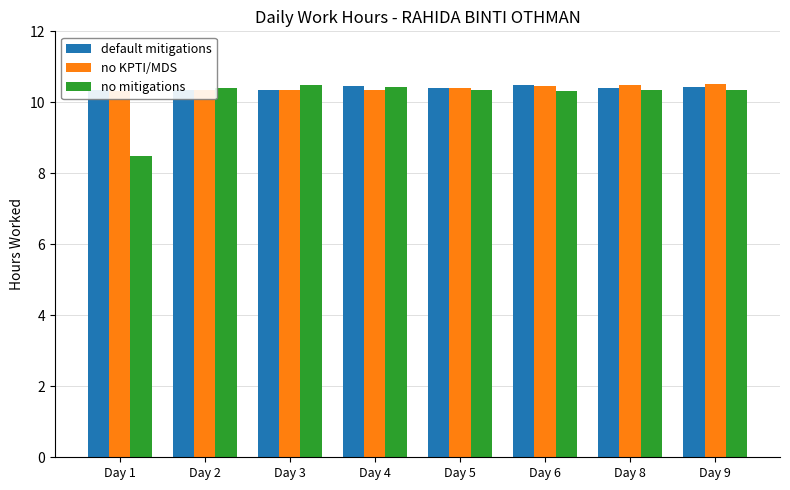

At which category is the sum across all series the highest?

Day 9